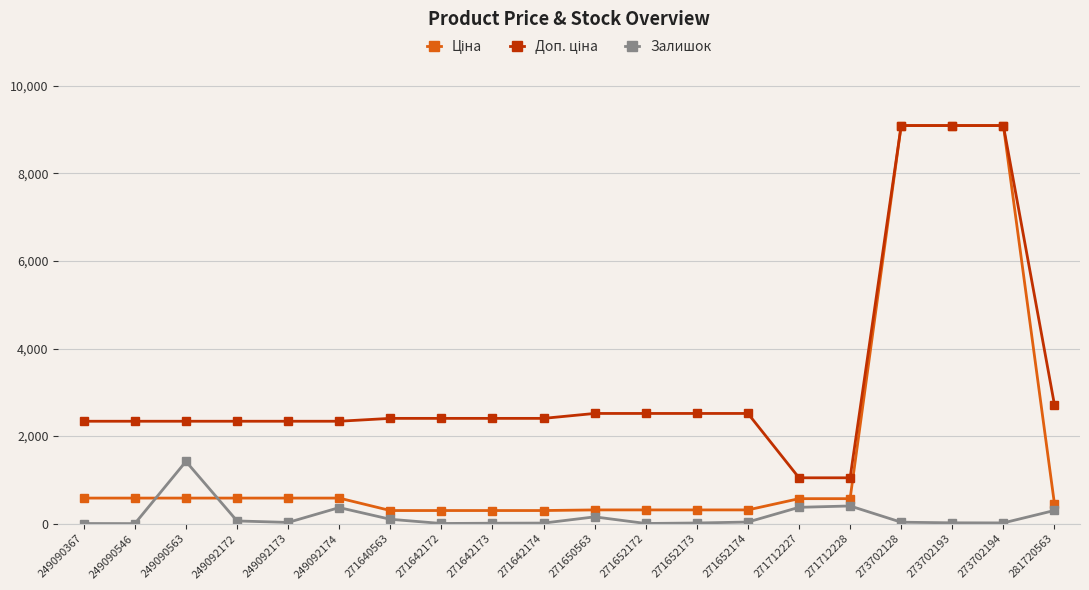

What is the greatest value displayed?

9092.0